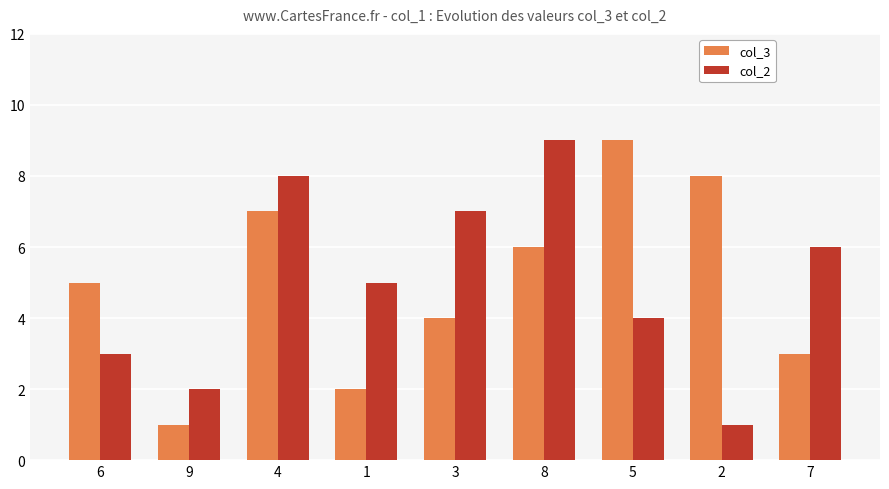

What is the difference between the highest and lowest values at 4?

1